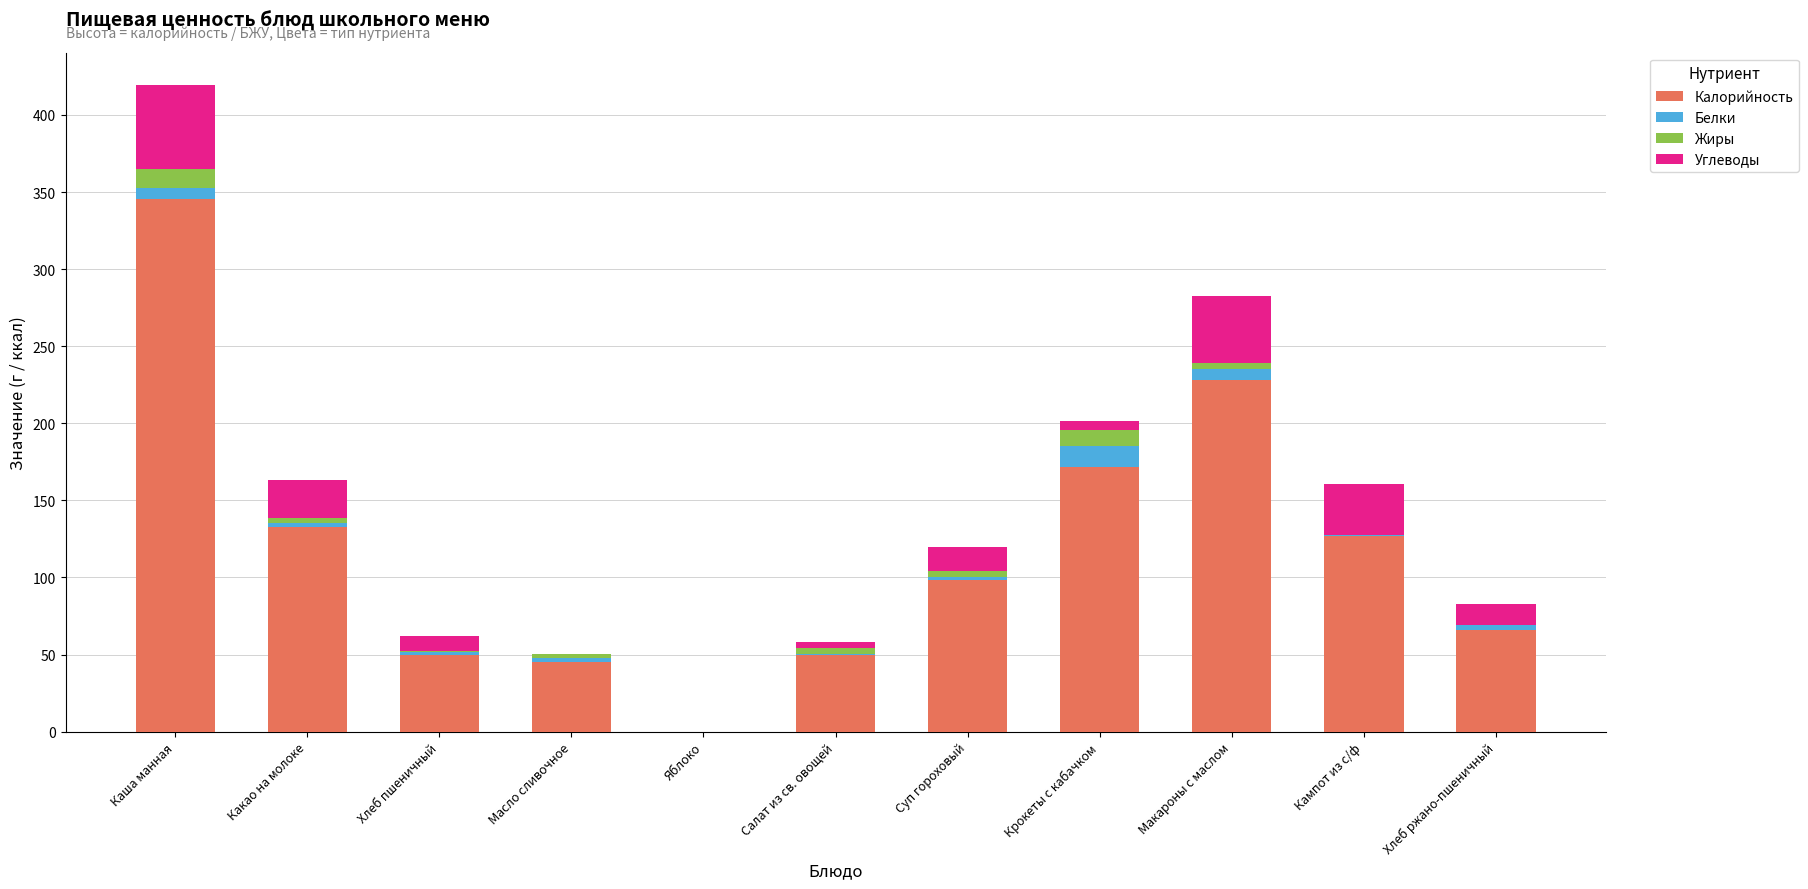

True or false: Калорийность has a value of 207.2 at Яблоко.

False